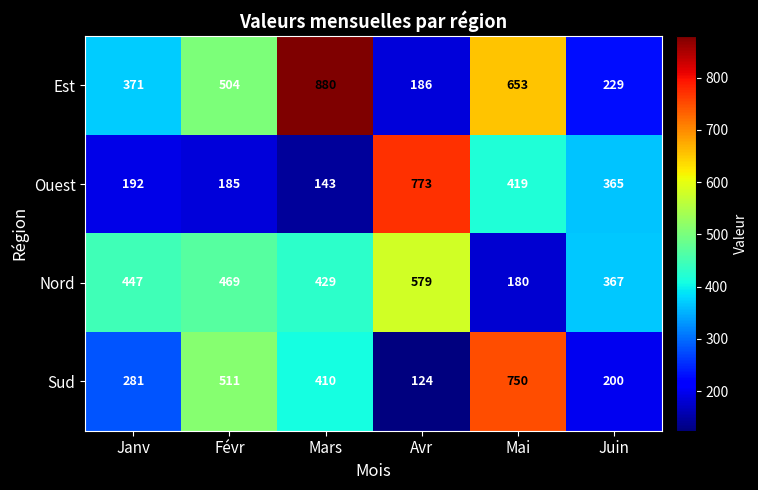

At Mai, list the series in order from smallest to largest.

Nord, Ouest, Est, Sud